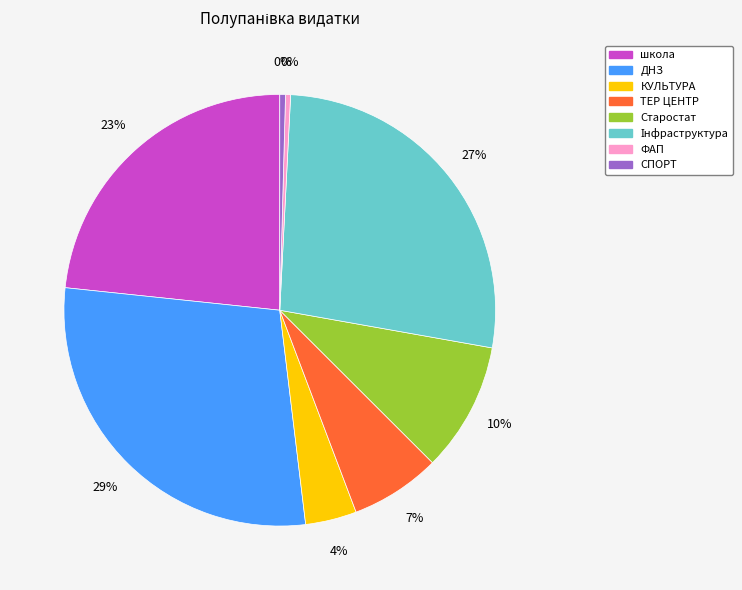

To the nearest percent, what is the combined percentage of КУЛЬТУРА and ФАП?

4%